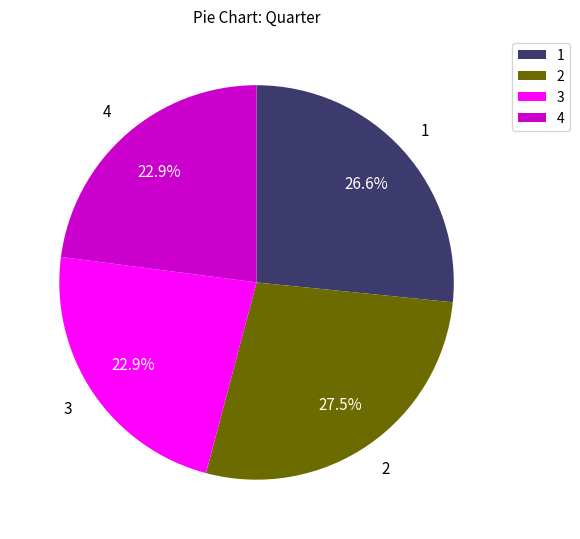

Count the number of slices in the pie.

4